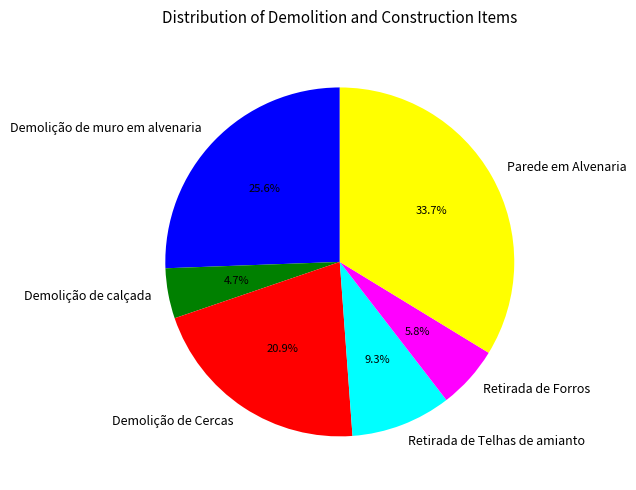

Rank the categories by value from lowest to highest.

Demolição de calçada, Retirada de Forros, Retirada de Telhas de amianto, Demolição de Cercas, Demolição de muro em alvenaria, Parede em Alvenaria